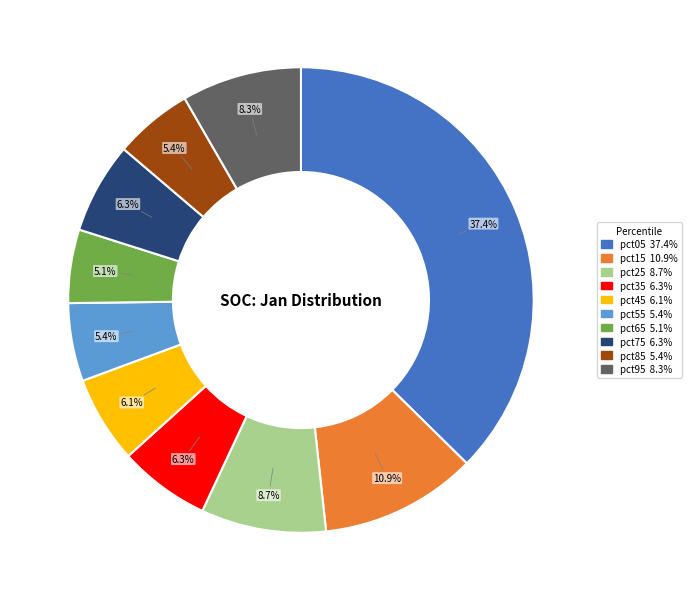

To the nearest percent, what is the difference between the pct05 and pct75 slice percentages?

31%